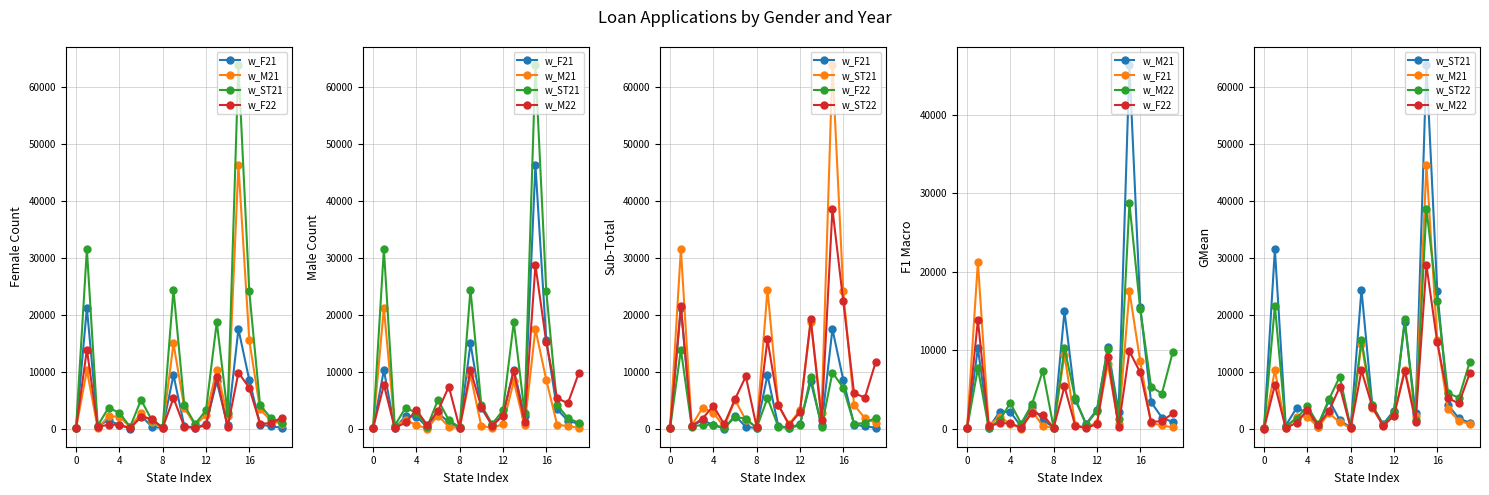

At which category does w_F22 reach its first local valley?

8